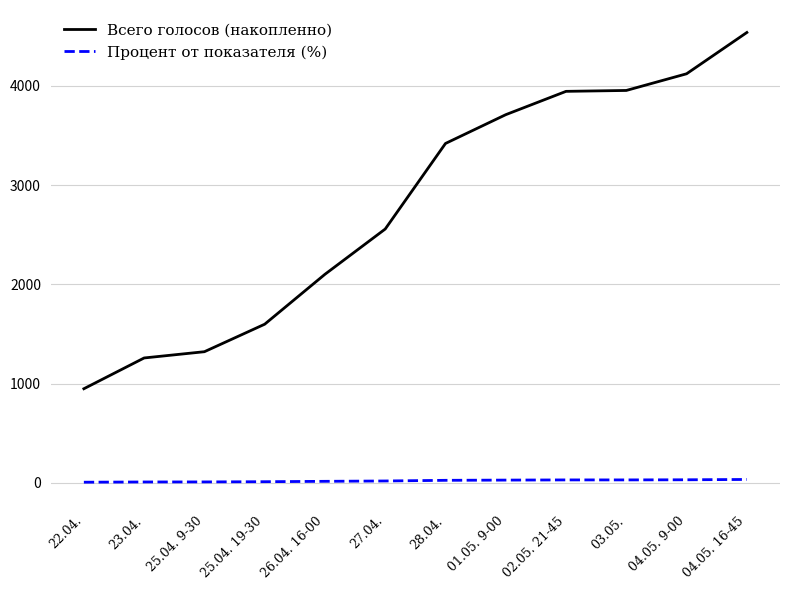

What is the difference between the highest and lowest values at 23.04.?

1249.3